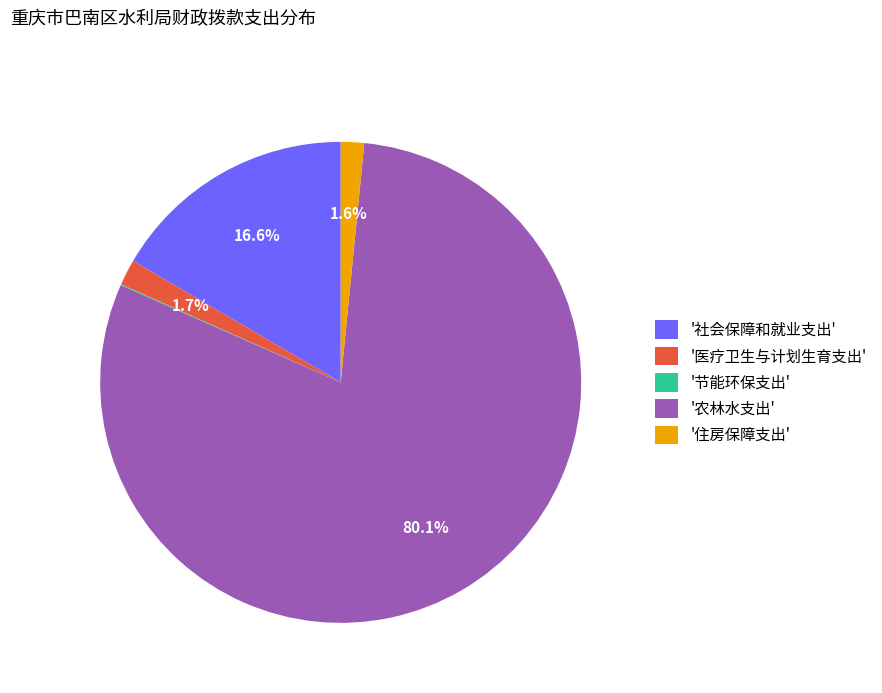

Which slice represents more than half of the pie?

'农林水支出'